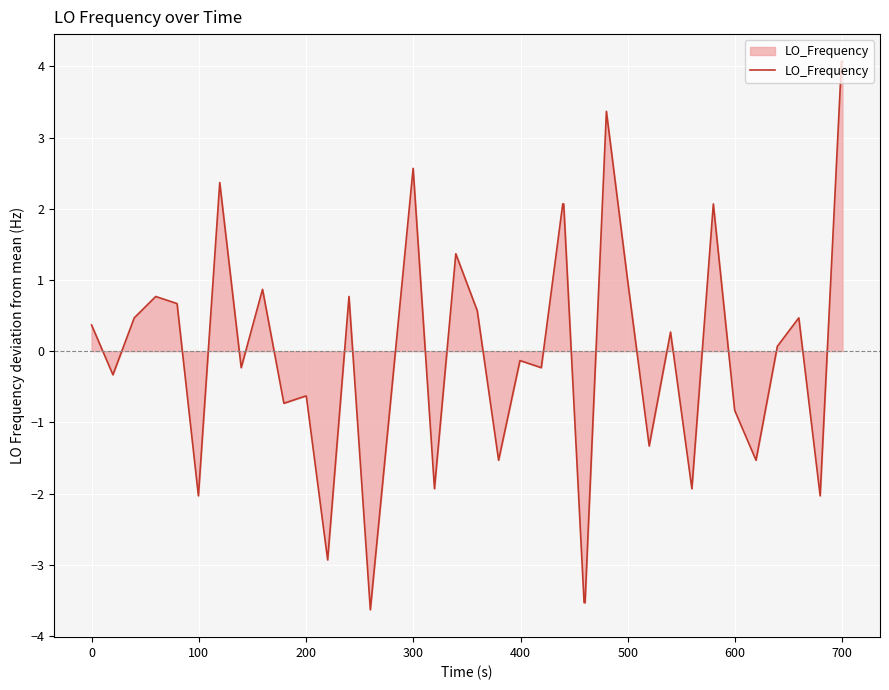

What is the smallest value displayed?

-3.6